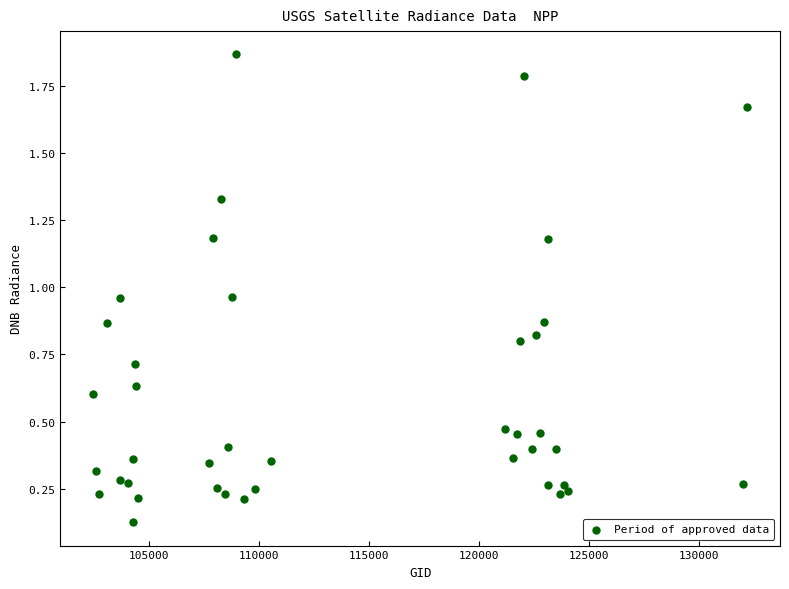

What is the range of X values (max minus min)?

29727.0